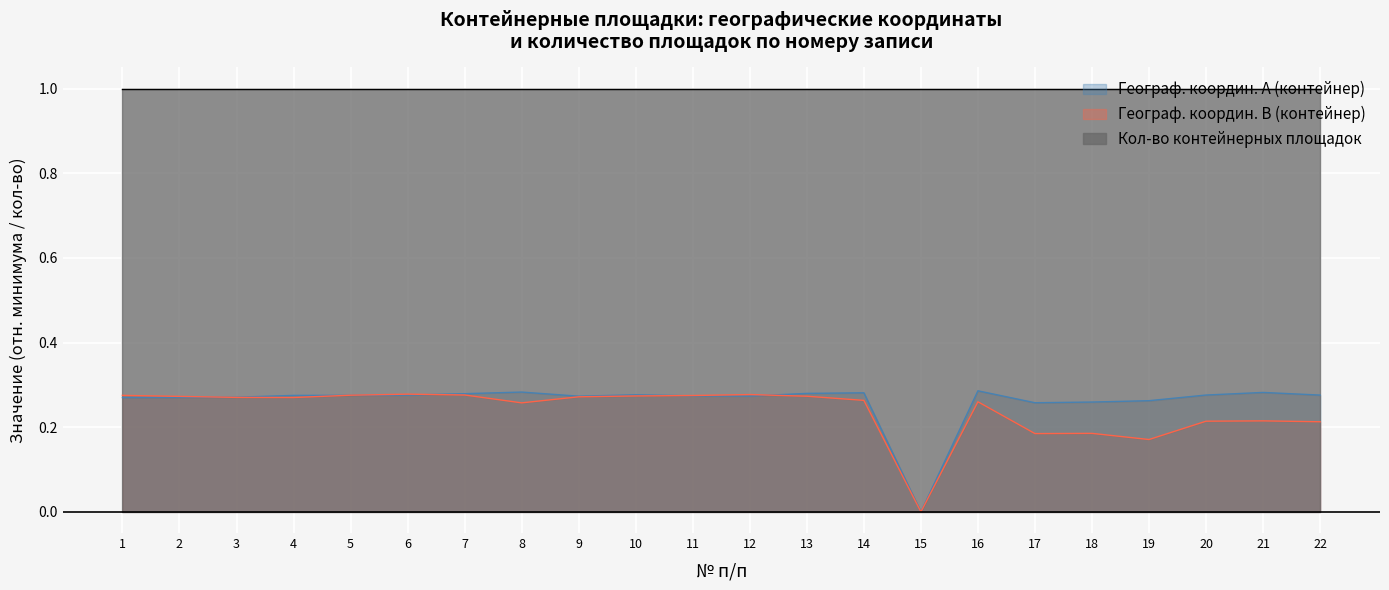

The Географ. координ. B (контейнер) series shows 0.3 at 13. True or false?

True